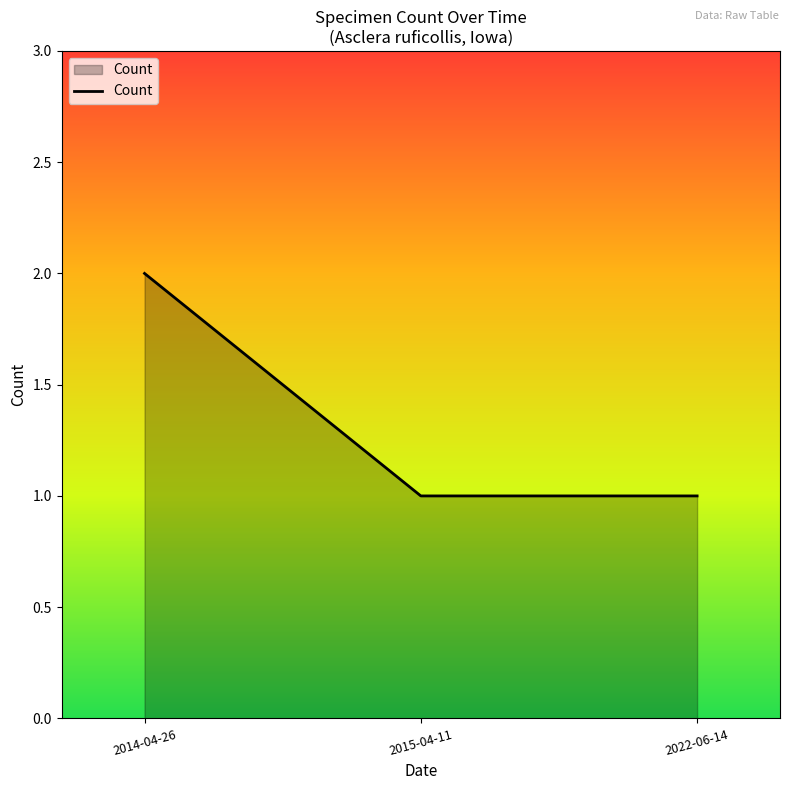

How many series are shown in this chart?

1